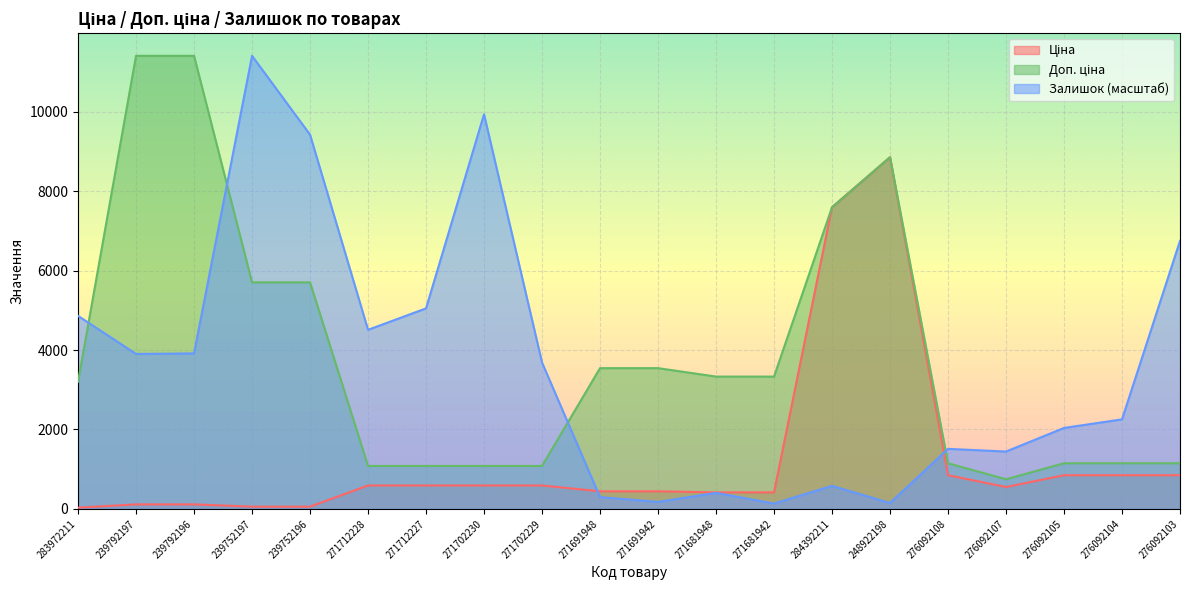

How many series are shown in this chart?

3